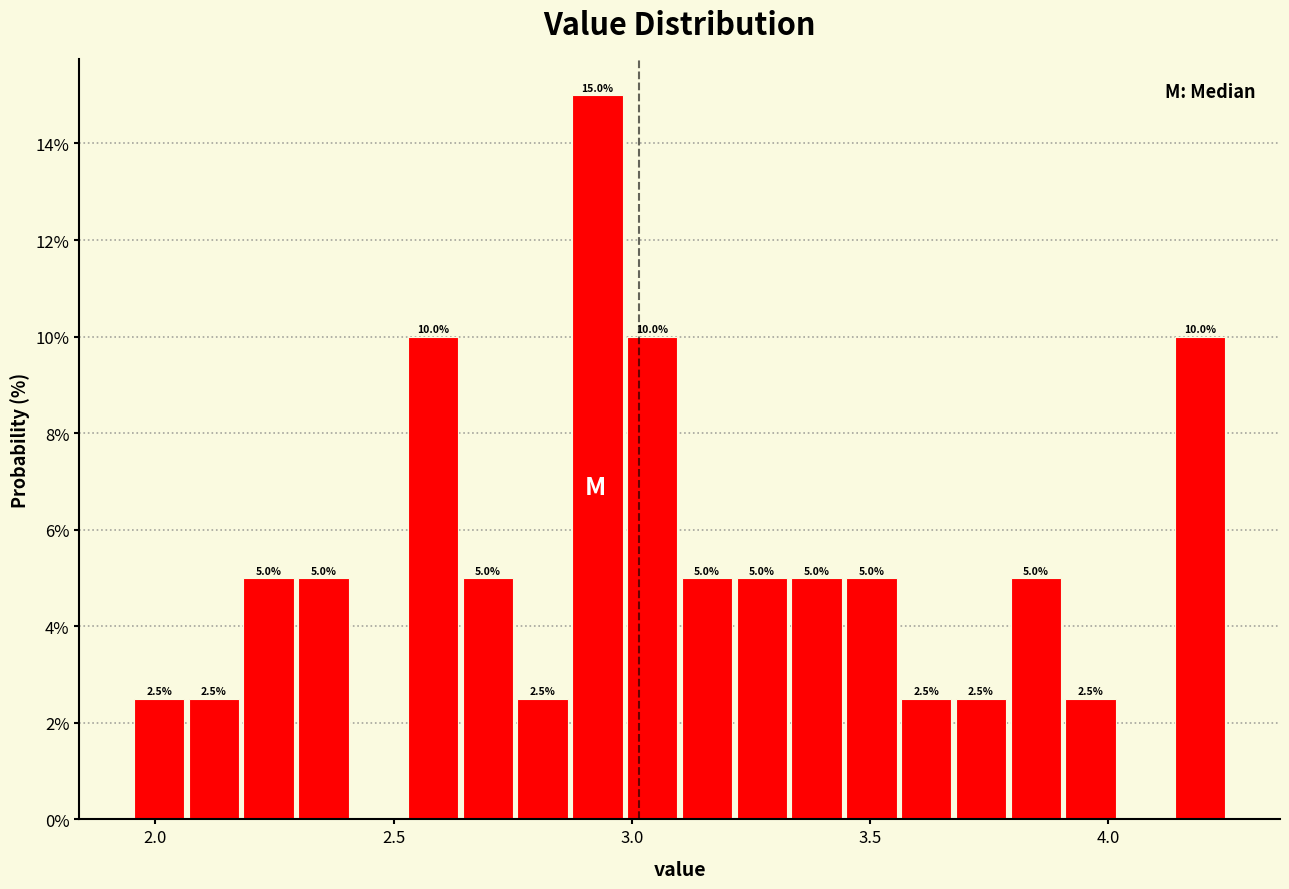

Read against the x-axis, roughly where is the centre of the tallest bar?

2.95